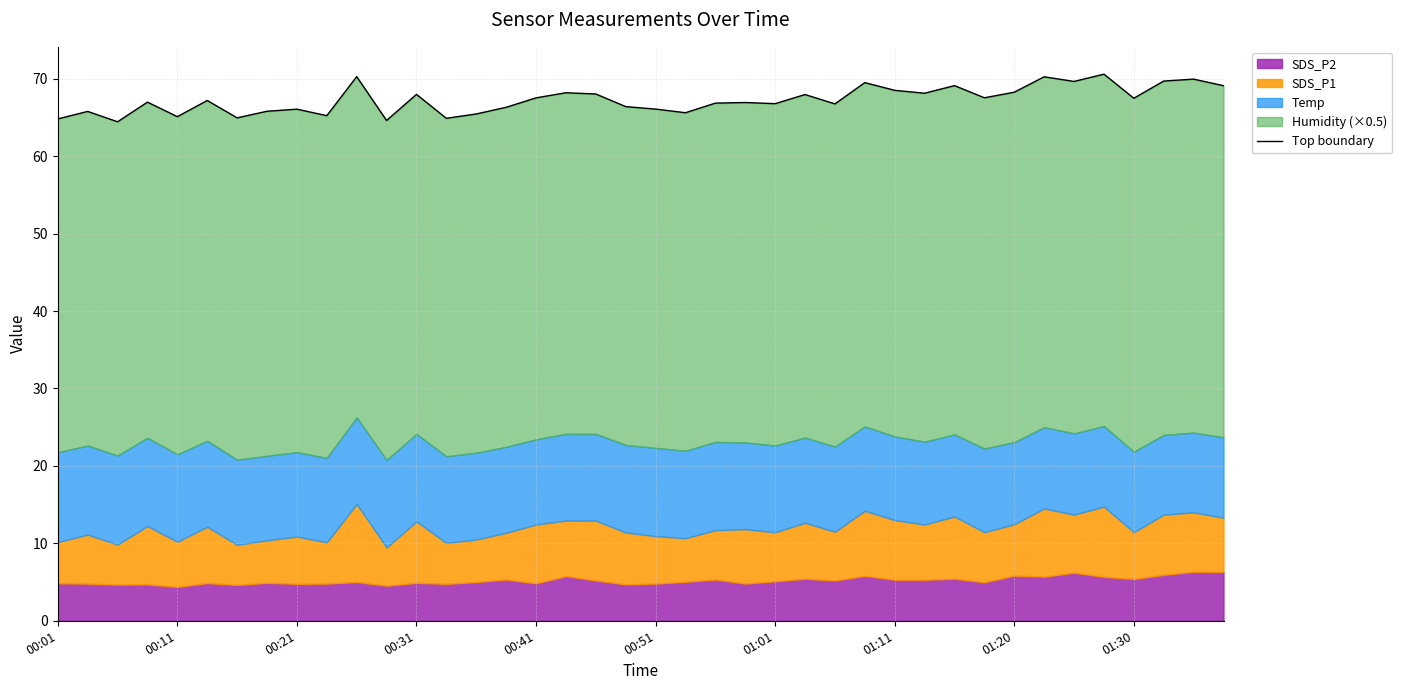

True or false: there are more than 0 points higher than both neighbors.

True